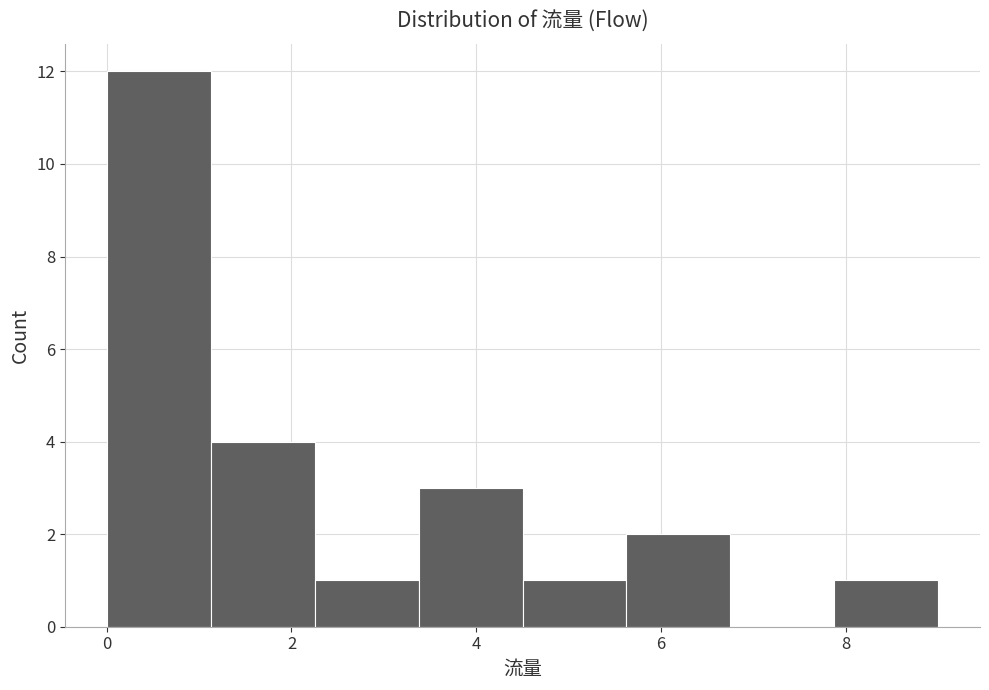

What is the height of the bar covering 3.4 to 4.6 on the x-axis? Neither the bar edges nor the heights are printed on the chart, so give them approximately, as read against the axes.

3